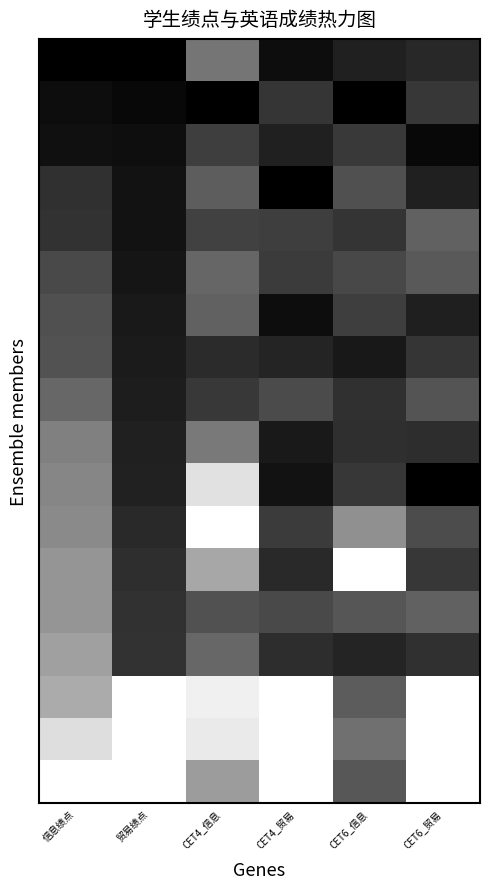

What is the total value across all series at CET6_信息?

12.7